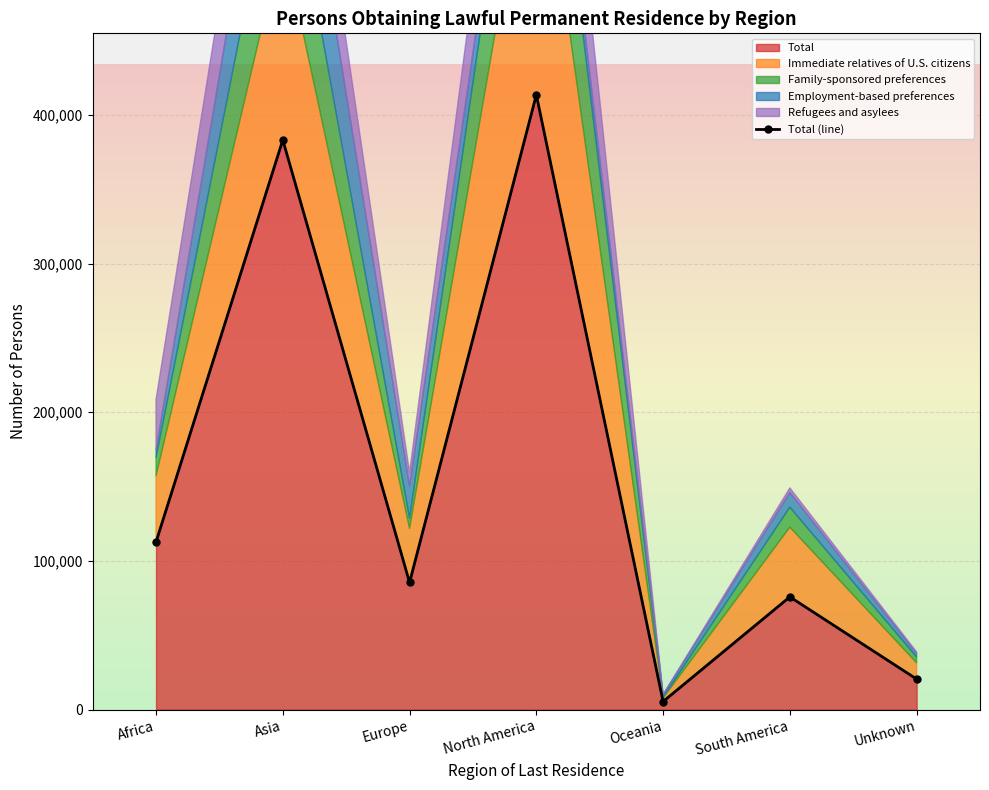

Rank the categories by value from lowest to highest.

Oceania, Unknown, South America, Europe, Africa, Asia, North America